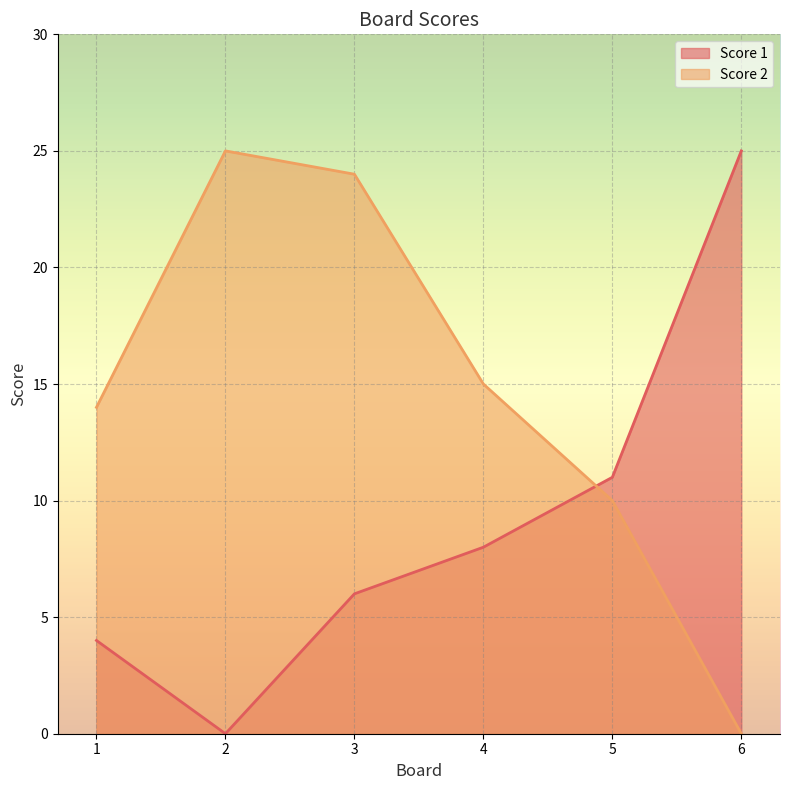

What is the total value across all series at 2?

25